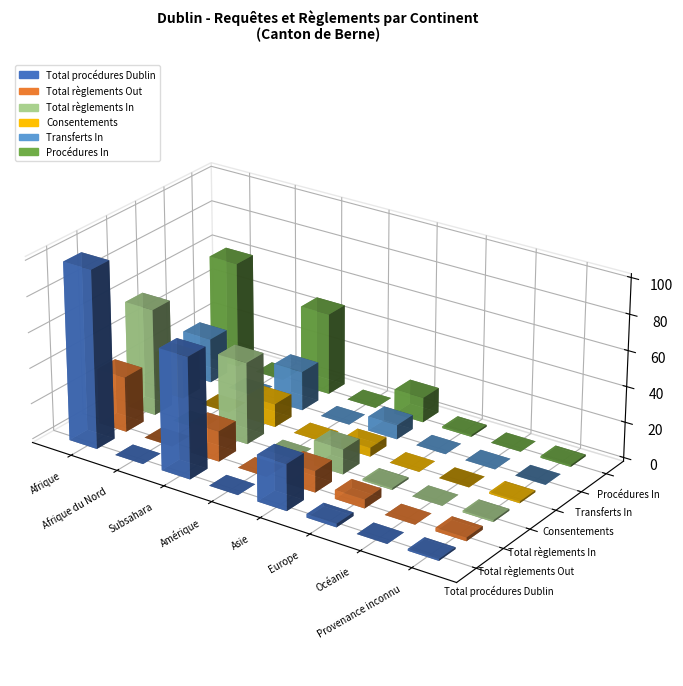

Is the value of Total règlements Out at Subsahara greater than the value of Total procédures Dublin at Asie?

No